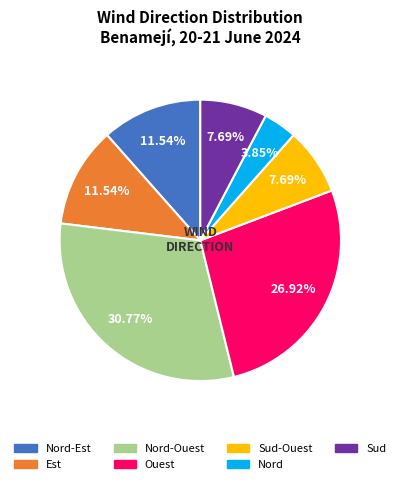

Does any single category account for the majority?

No